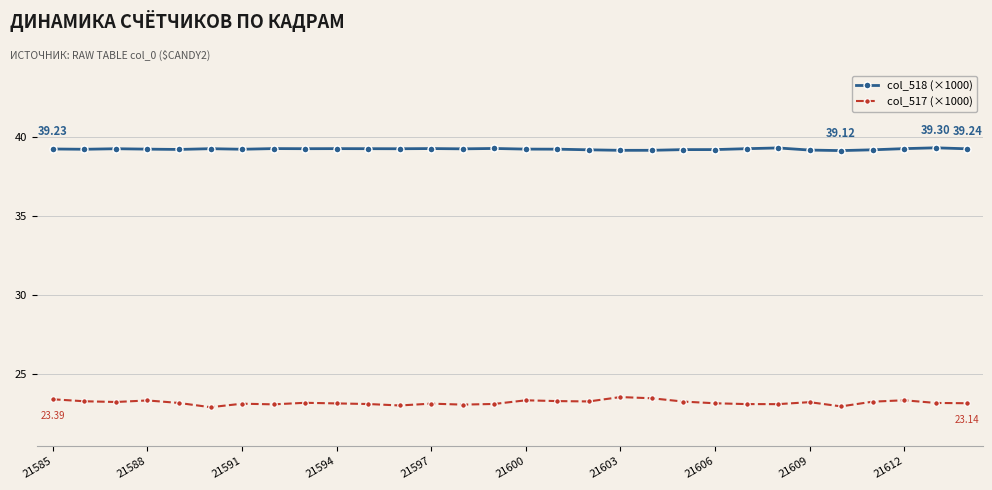

Rank the series by their average value, from highest to lowest.

col_518 (×1000), col_517 (×1000)